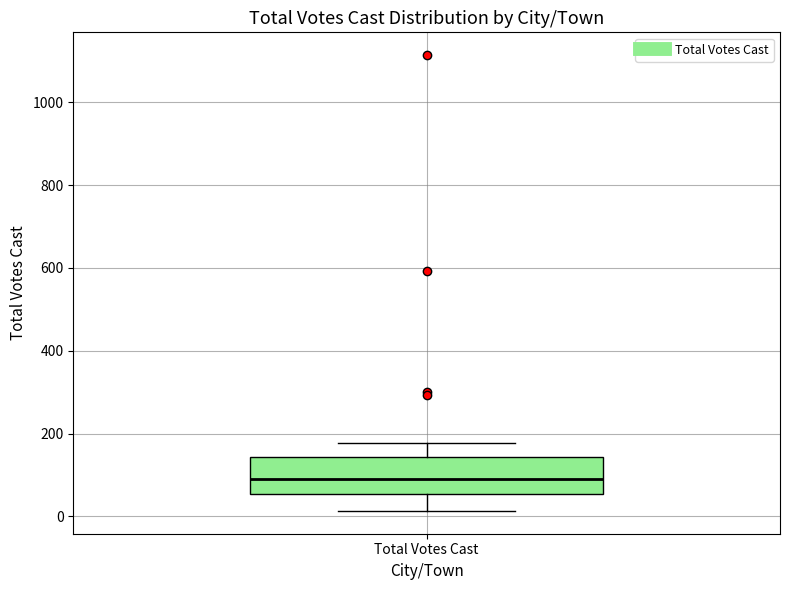

Transcribe this box plot: give where the median line is, the range the box spans, and where the two whiskers end, as read against the y-axis. The values are not printed on the chart, so give them approximately, as read against the axis.

median 80, box 60 to 140, whiskers 20 to 180